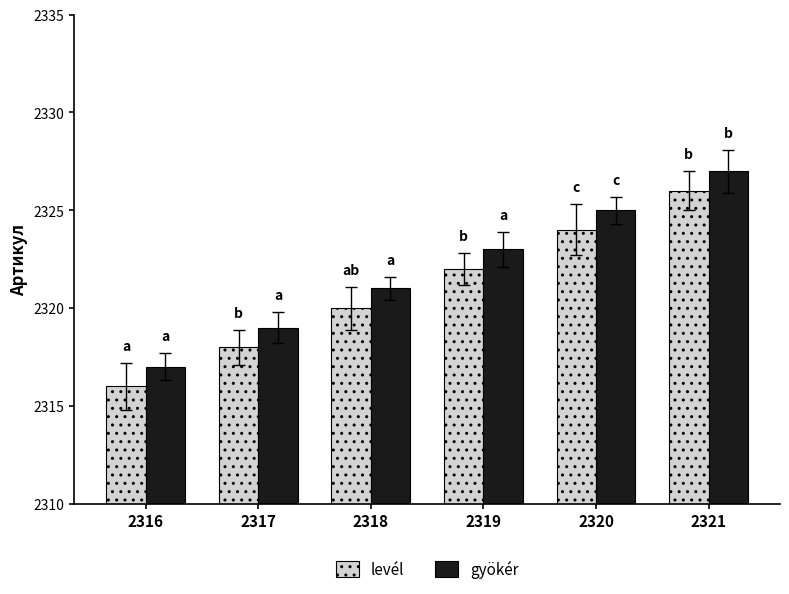

At which category does the chart reach its peak across all series?

2321